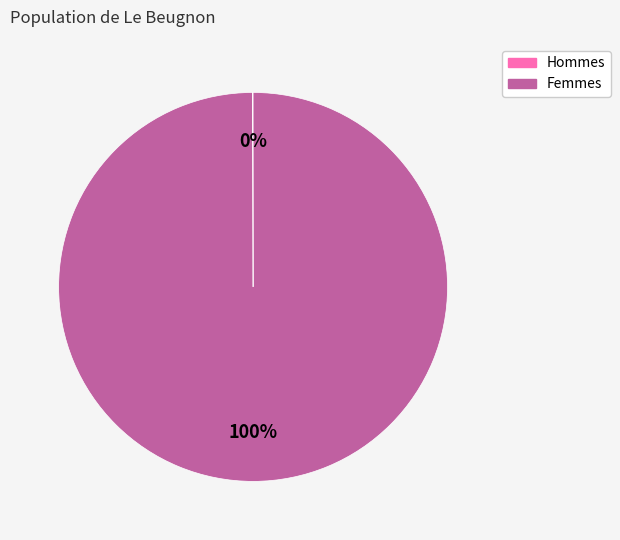

To the nearest percent, what portion does Femmes represent?

100%